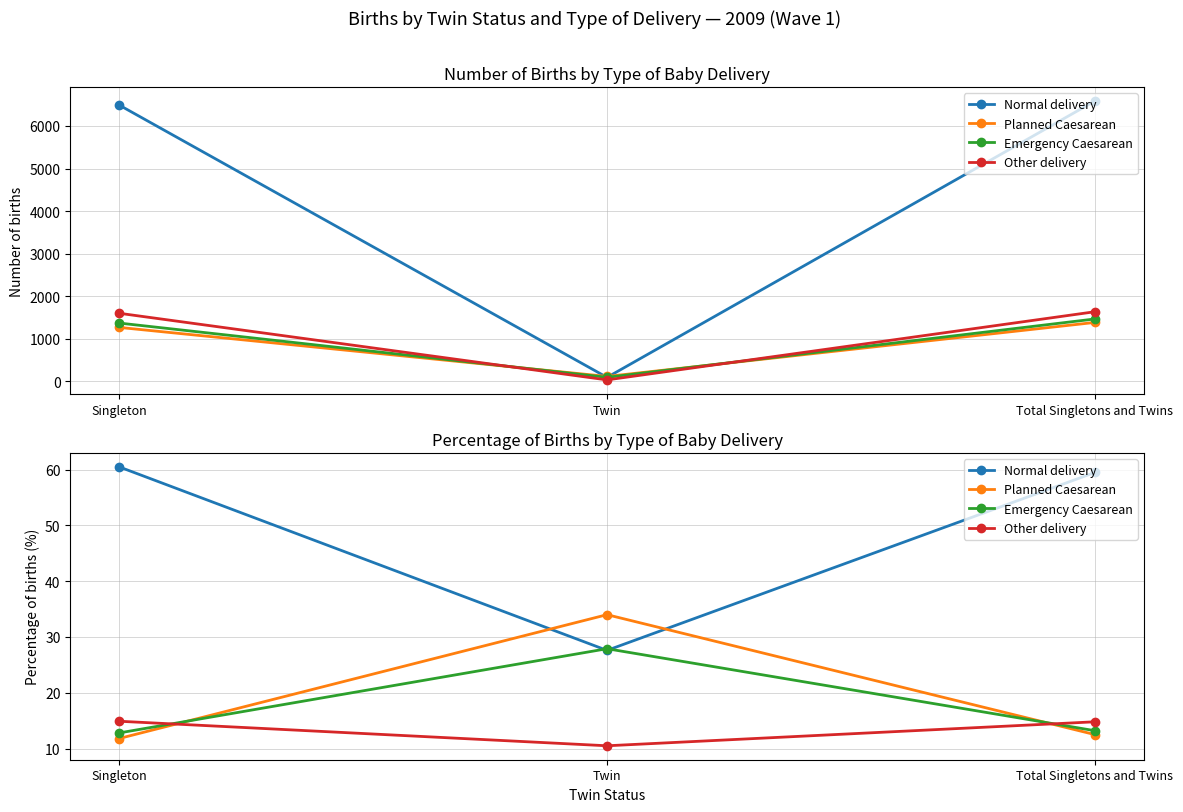

What is the difference between the maximum and second lowest values in the Other delivery series?

0.1